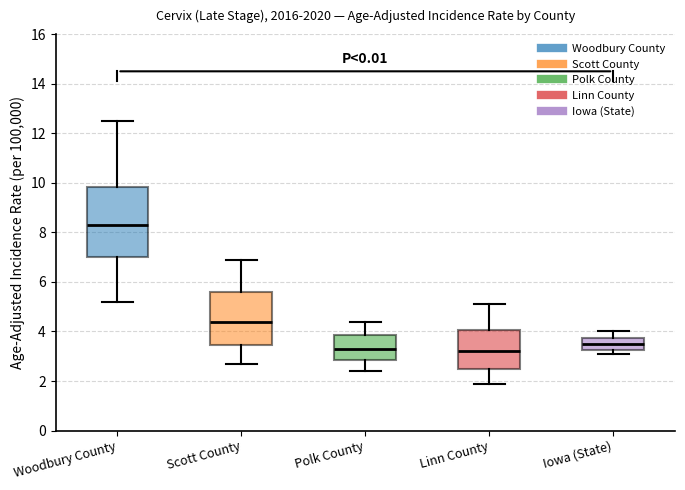

Reading left to right, read every box against the y-axis: the position of its median line, the range the box covers, and the ends of its whiskers. The values are not printed on the chart, so give them approximately, as read against the axis.

Woodbury County: median 8.4, box 7.0 to 9.8, whiskers 5.2 to 12.6
Scott County: median 4.4, box 3.4 to 5.6, whiskers 2.8 to 7.0
Polk County: median 3.4, box 2.8 to 3.8, whiskers 2.4 to 4.4
Linn County: median 3.2, box 2.6 to 4.0, whiskers 2.0 to 5.2
Iowa (State): median 3.6, box 3.2 to 3.8, whiskers 3.2 (just below the box's lower edge) to 4.0